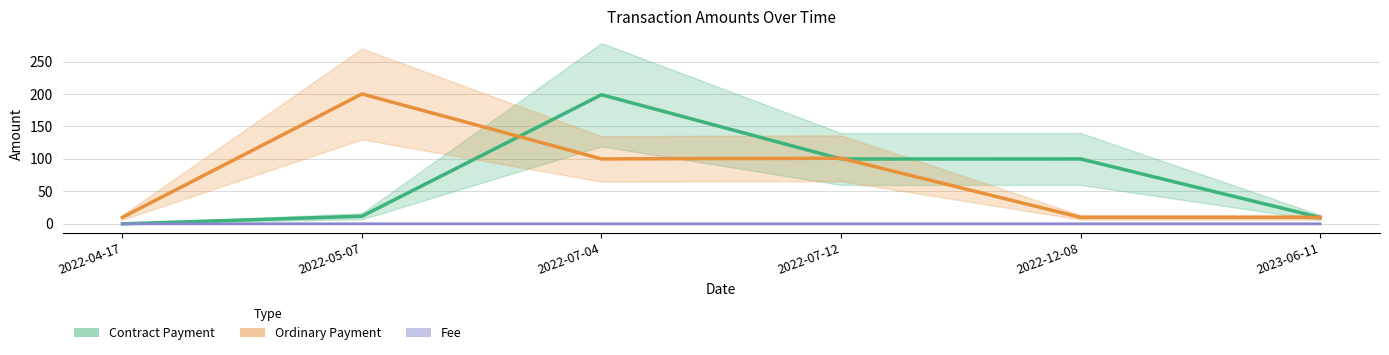

What is the total value across all series at 2022-12-08?

109.9